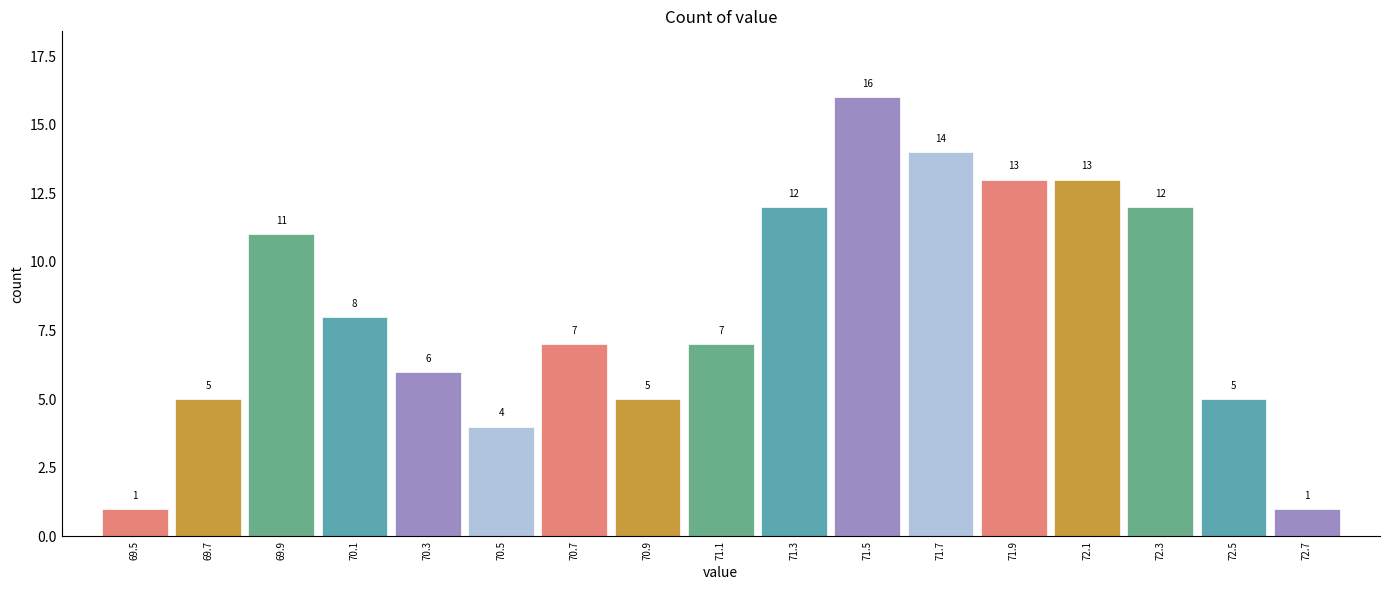

Over which range of the x-axis is the bar tallest?

71.4 to 71.6